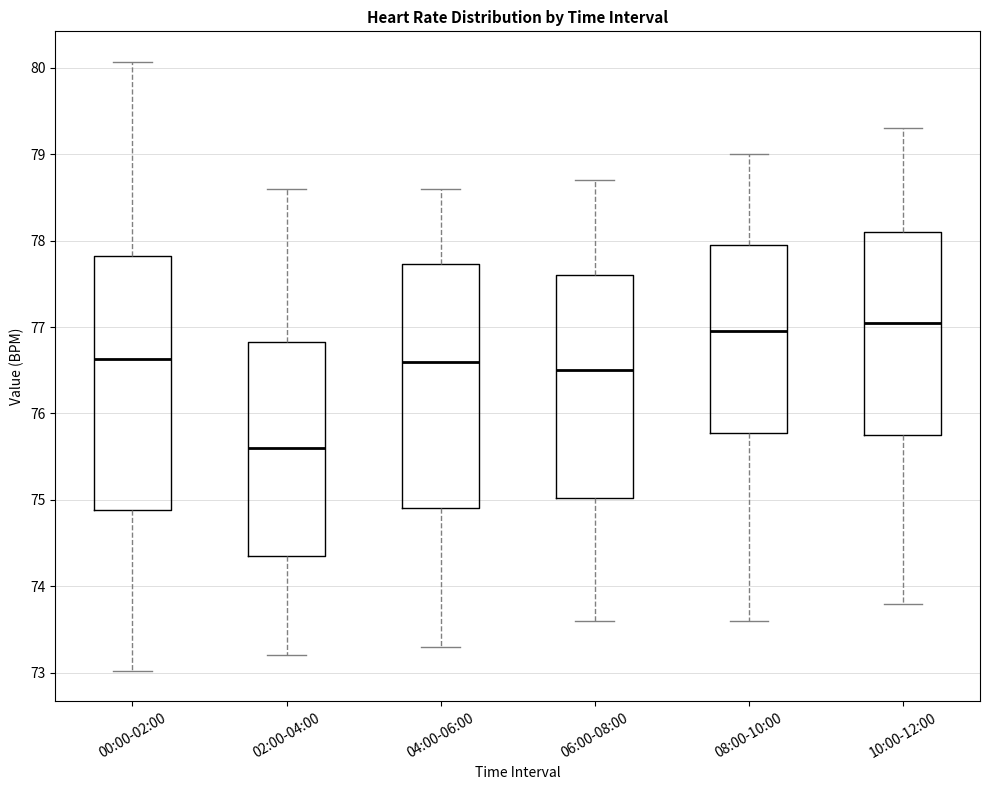

Reading left to right, transcribe this box plot: for each box, give where its median line is, the range the box spans, and where its two whiskers end, as read against the y-axis. The values are not printed on the chart, so give them approximately, as read against the axis.

00:00-02:00: median 76.6, box 74.9 to 77.8, whiskers 73.0 to 80.1
02:00-04:00: median 75.6, box 74.4 to 76.8, whiskers 73.2 to 78.6
04:00-06:00: median 76.6, box 74.9 to 77.7, whiskers 73.3 to 78.6
06:00-08:00: median 76.5, box 75.0 to 77.6, whiskers 73.6 to 78.7
08:00-10:00: median 77.0, box 75.8 to 78.0, whiskers 73.6 to 79.0
10:00-12:00: median 77.1, box 75.8 to 78.1, whiskers 73.8 to 79.3